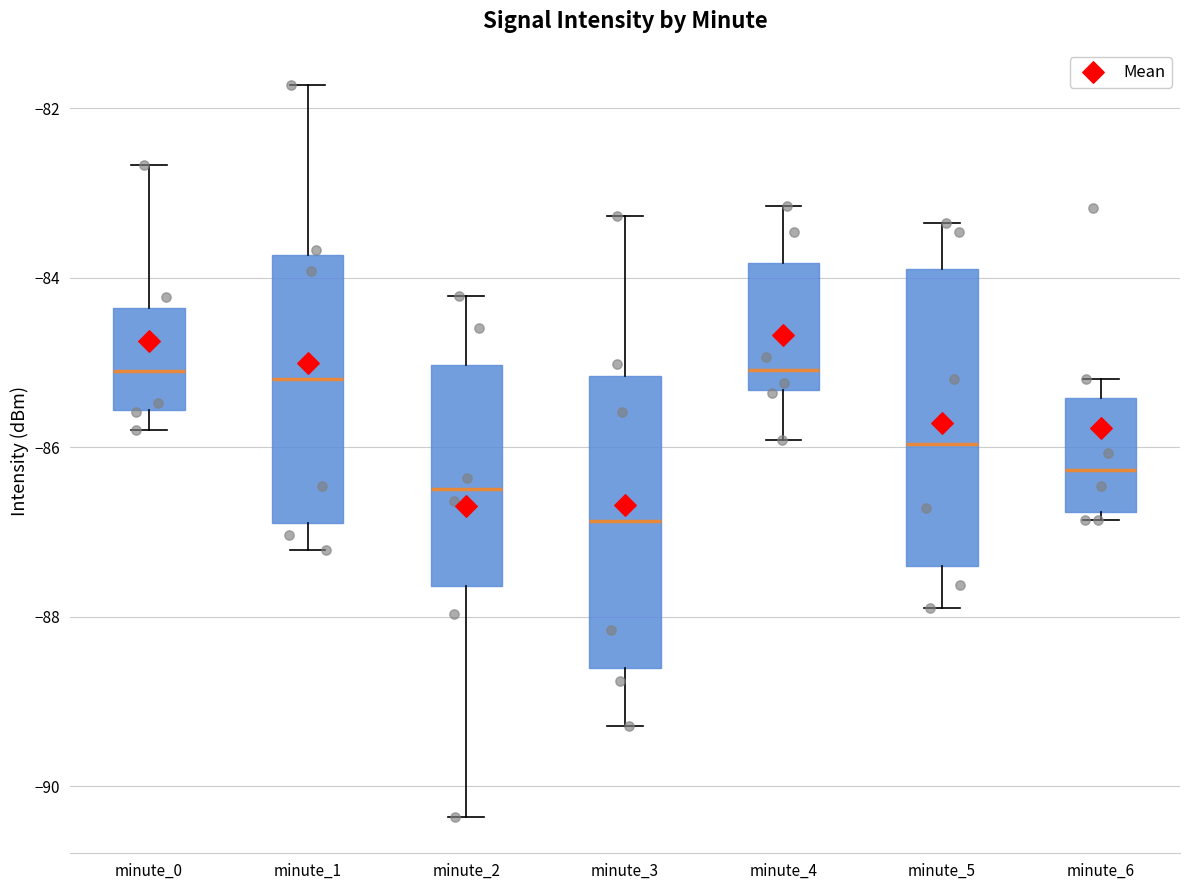

Reading left to right, transcribe this box plot: for each box, give where its median line is, the range the box spans, and where its two whiskers end, as read against the y-axis. The values are not printed on the chart, so give them approximately, as read against the axis.

minute_0: median -85.2, box -85.6 to -84.4, whiskers -85.8 to -82.6
minute_1: median -85.2, box -86.8 to -83.8, whiskers -87.2 to -81.8
minute_2: median -86.4, box -87.6 to -85.0, whiskers -90.4 to -84.2
minute_3: median -86.8, box -88.6 to -85.2, whiskers -89.2 to -83.2
minute_4: median -85.0, box -85.4 to -83.8, whiskers -86.0 to -83.2
minute_5: median -86.0, box -87.4 to -83.8, whiskers -87.8 to -83.4
minute_6: median -86.2, box -86.8 to -85.4, whiskers -86.8 (just below the box's lower edge) to -85.2